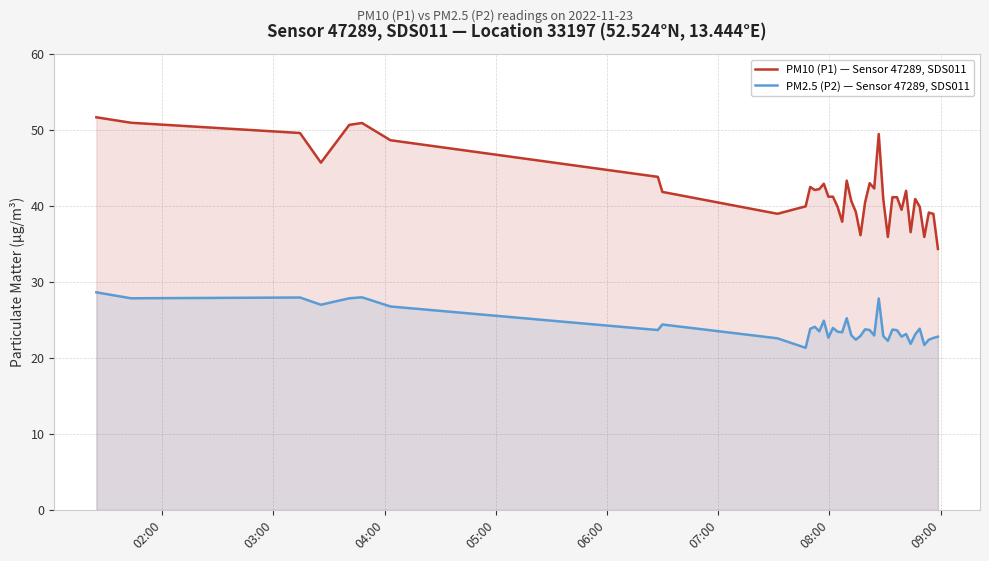

What is the value of the PM10 (P1) — Sensor 47289, SDS011 point at the 23rd from the left?

36.1